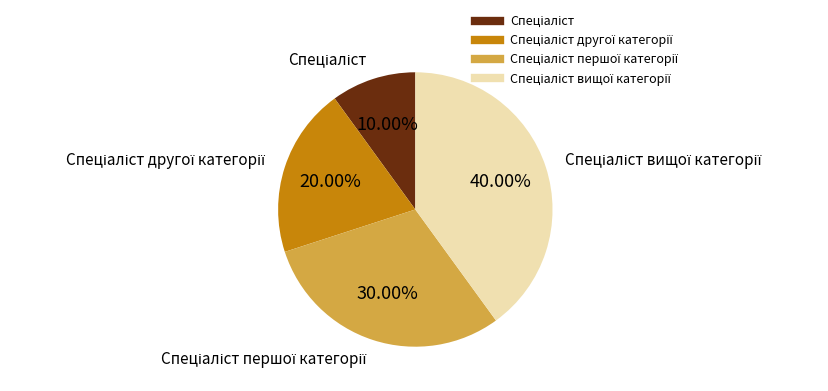

Does any single category account for the majority?

No